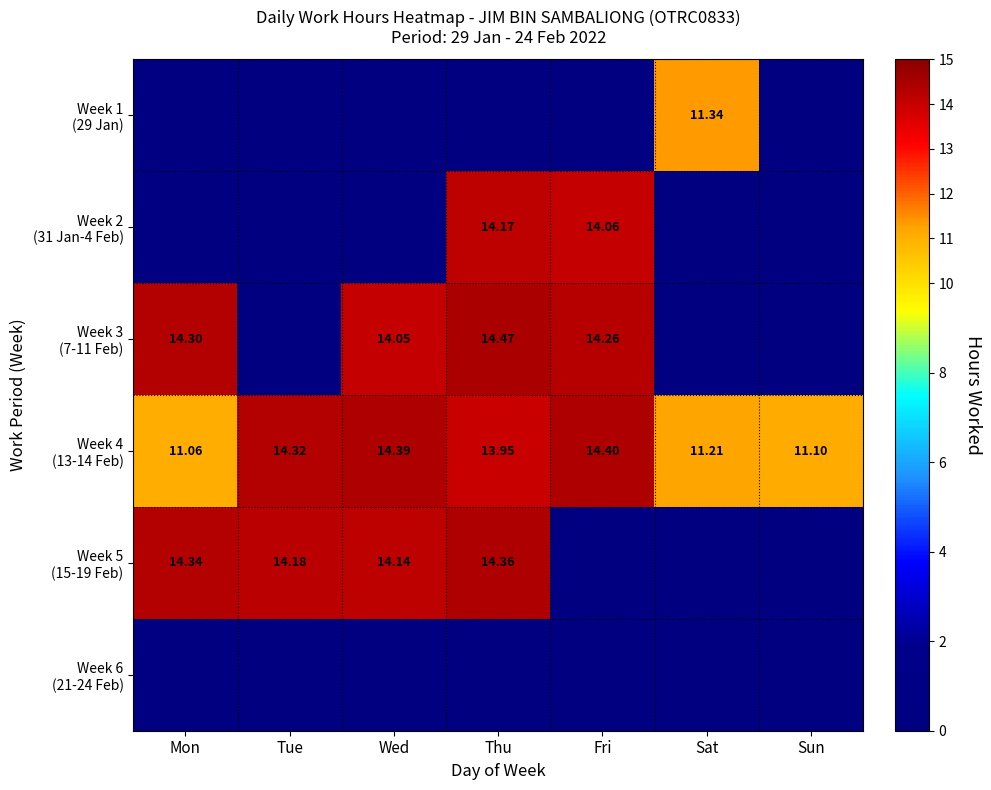

How many distinct data groups are displayed?

6